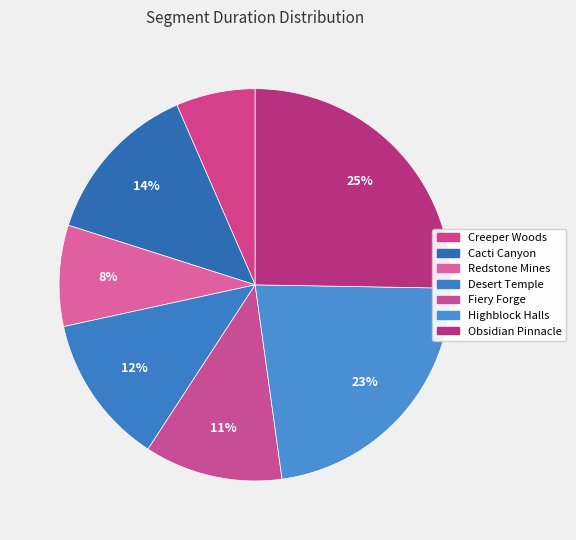

Which category has the smallest portion of the pie?

Creeper Woods